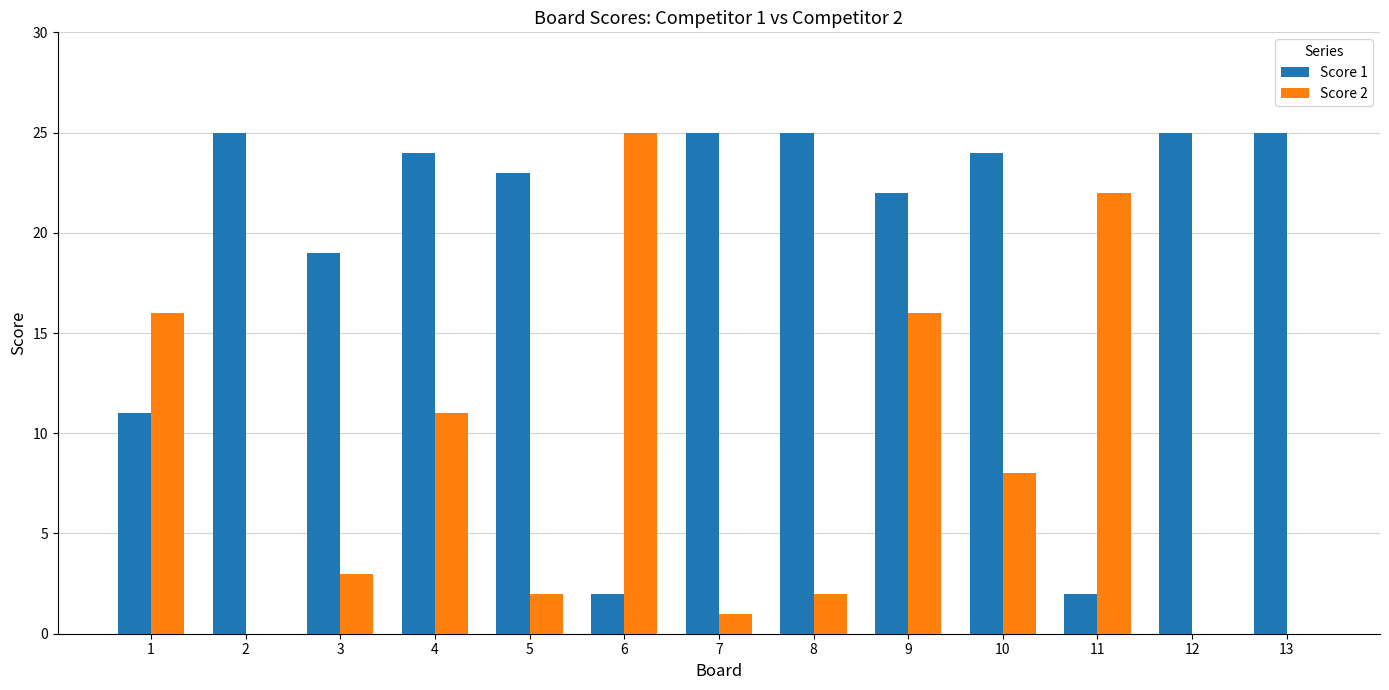

Between 3 and 12, which series saw the biggest shift?

Score 1